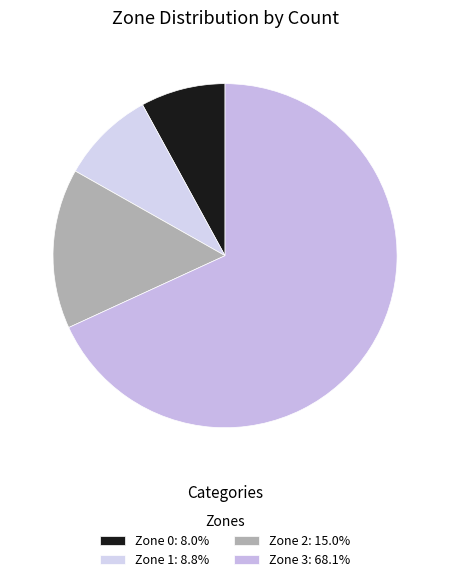

What is the largest slice in the pie chart?

Zone 3